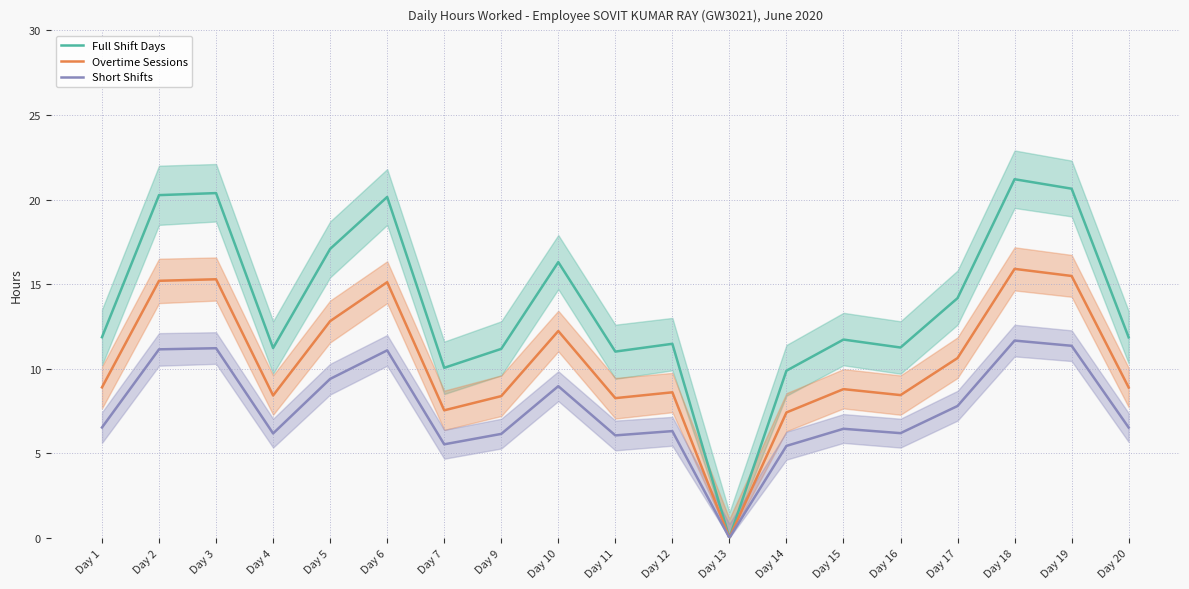

At which category is the sum across all series the highest?

Day 18